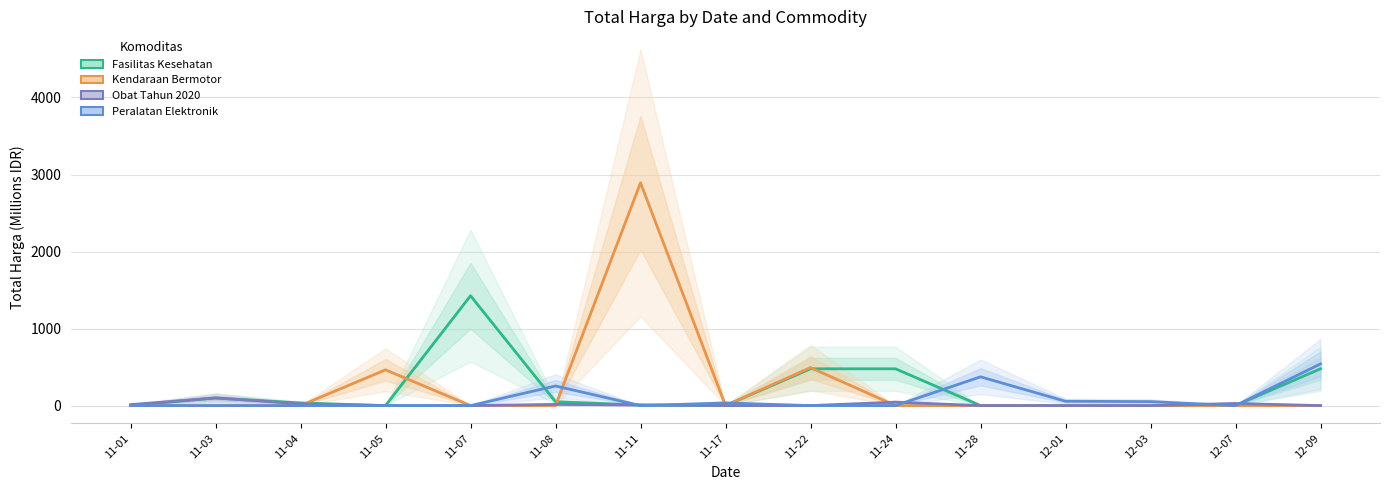

What is the difference between the Peralatan Elektronik values at 12-09 and 11-17?

506.8